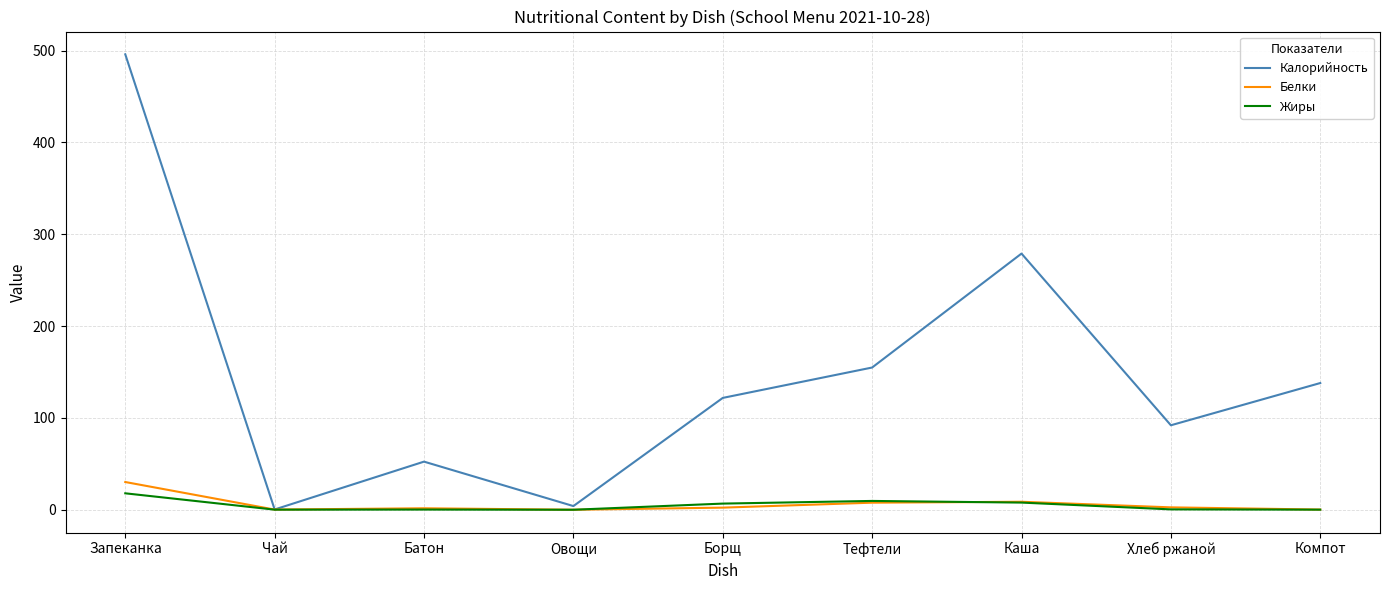

Is it true that Калорийность equals 138.0 at Компот?

True